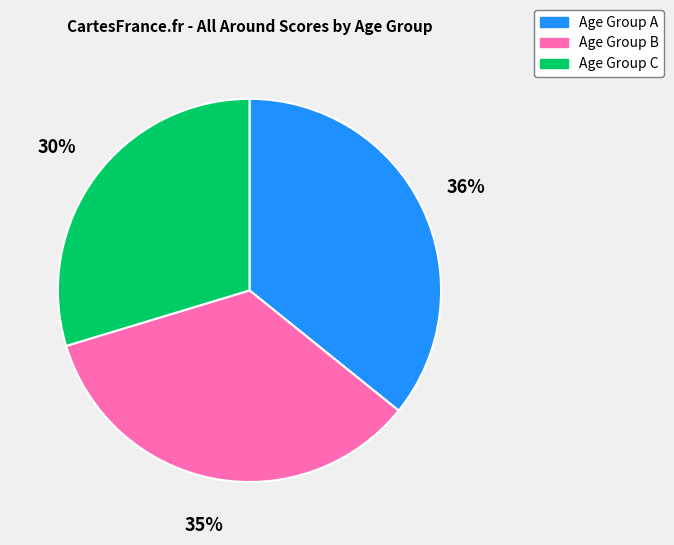

Which category has the smallest portion of the pie?

Age Group C